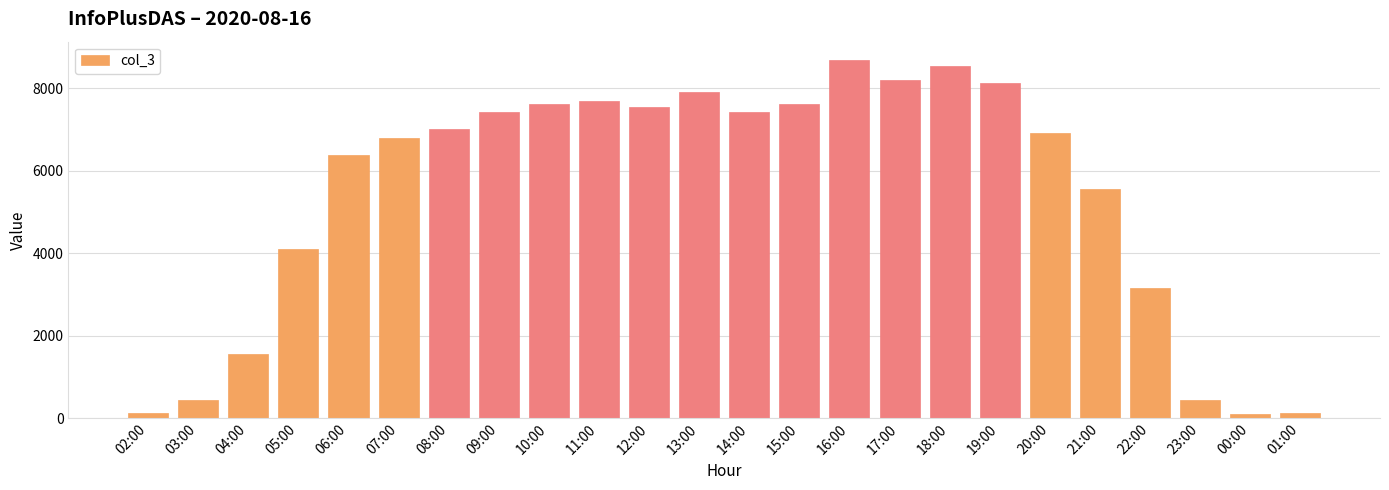

At which label is the value closest to 4389?

05:00